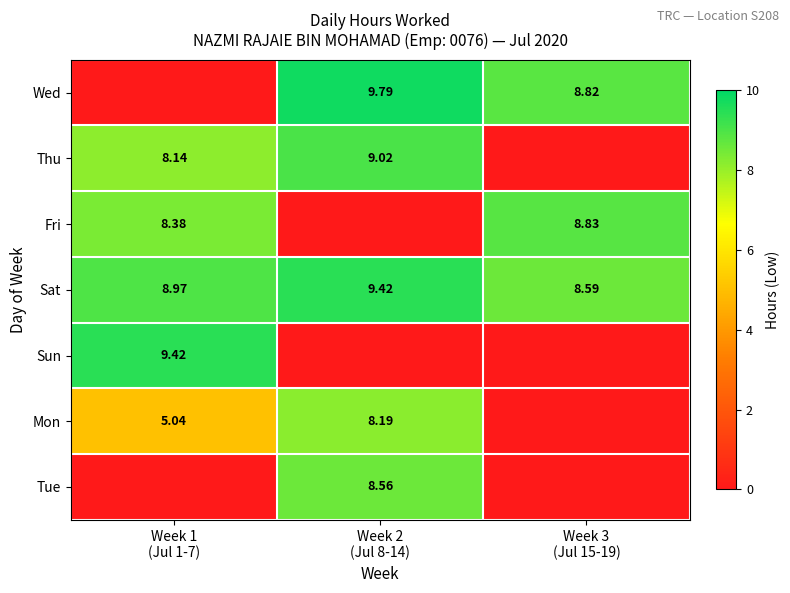

Is it true that Thu equals 0.0 at Week 3 (Jul 15-19)?

True